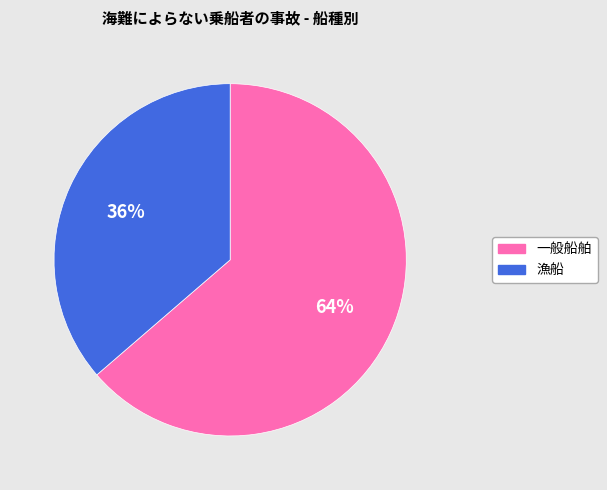

True or false: 一般船舶 accounts for 69% of the total.

False